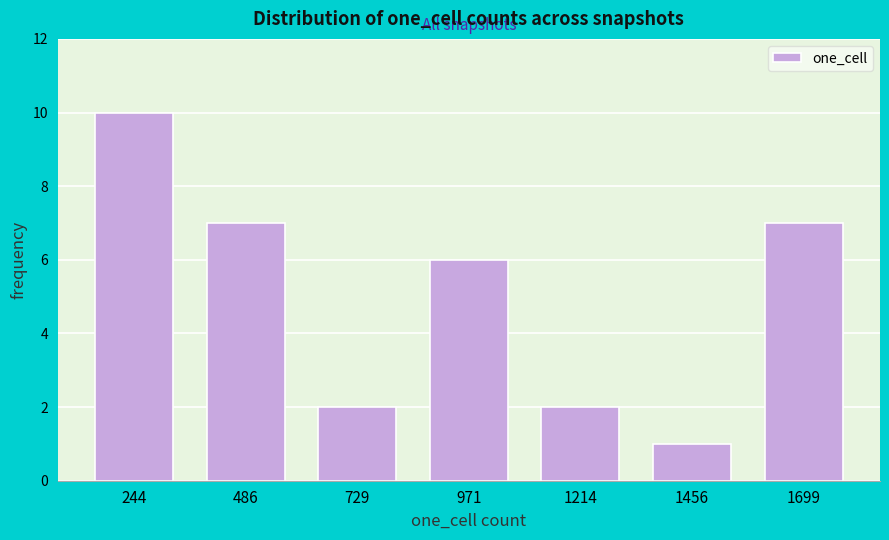

Reading right to left, list all the values displayed in this chart.

7	1	2	6	2	7	10